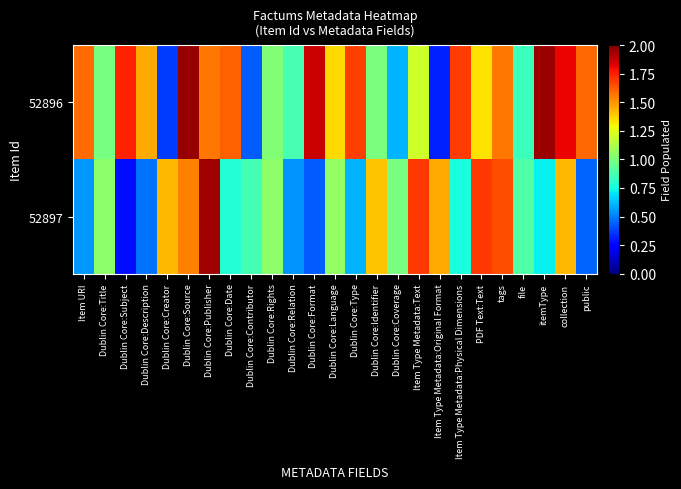

Rank the series by their average value, from lowest to highest.

52897, 52896